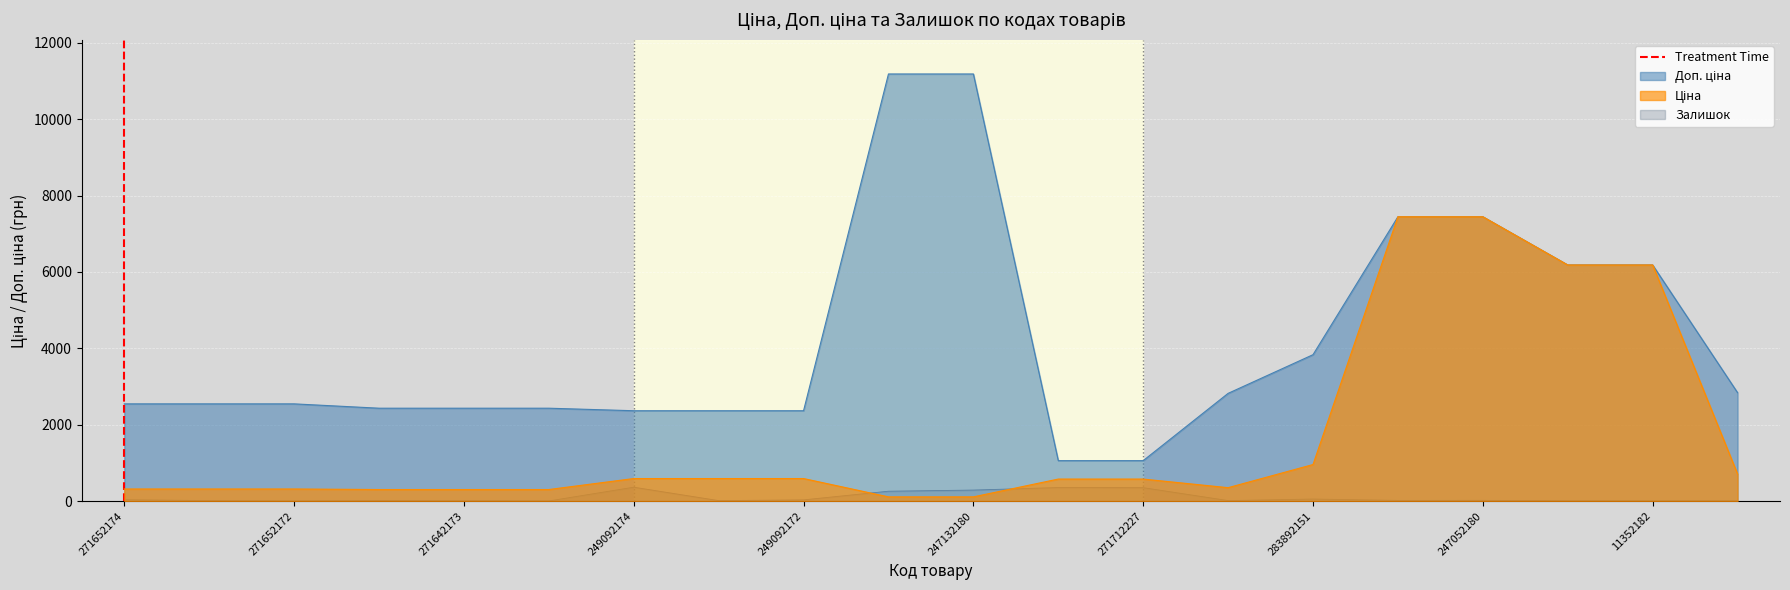

The value at 271652174 is -1. True or false?

False